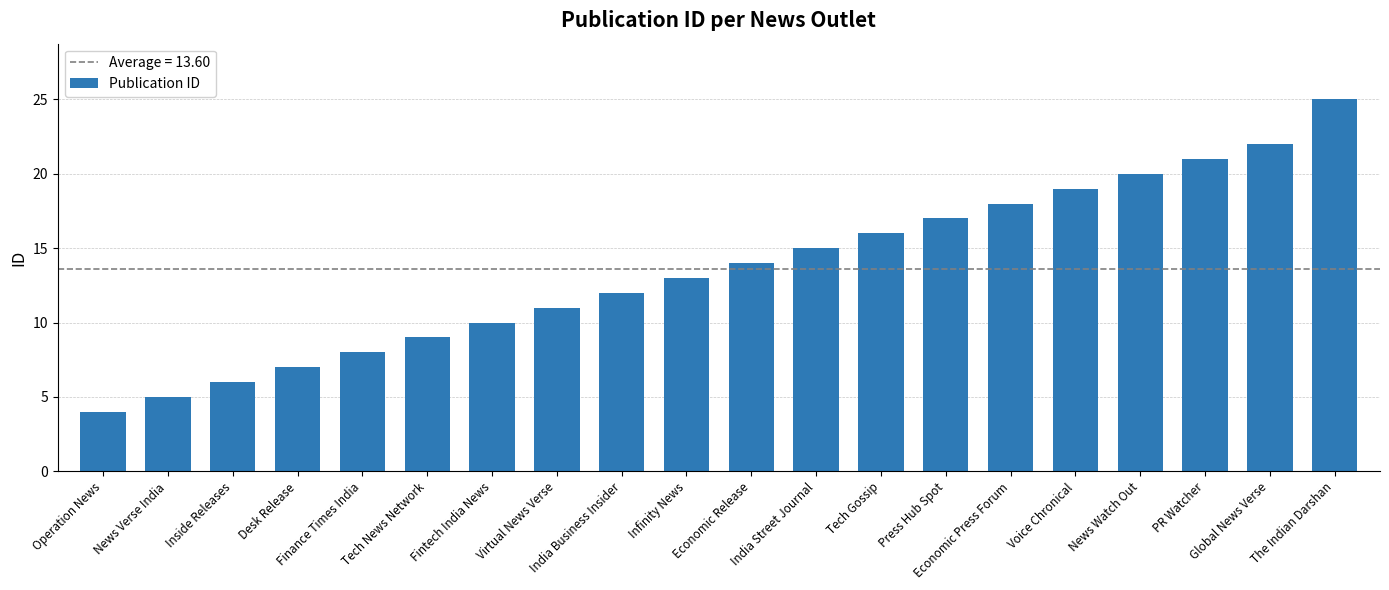

What is the difference between the values at Tech News Network and Tech Gossip?

7